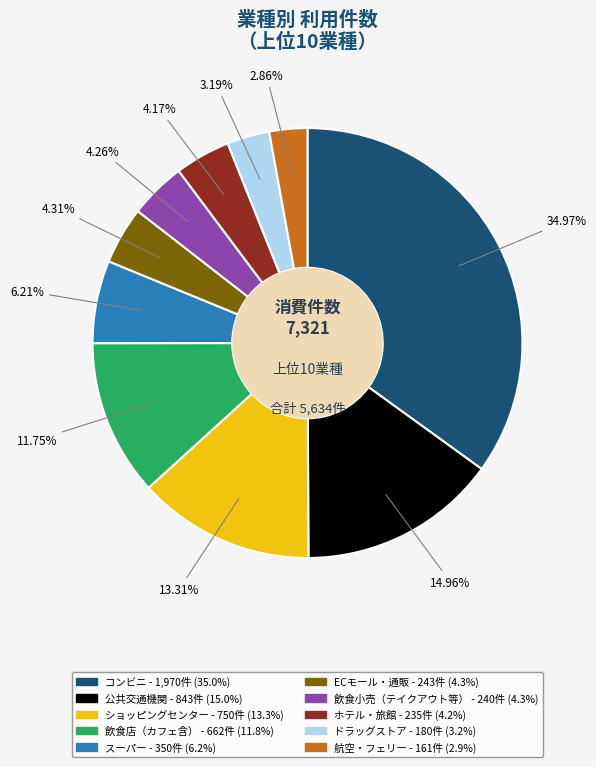

Which category has the biggest portion of the pie?

コンビニ